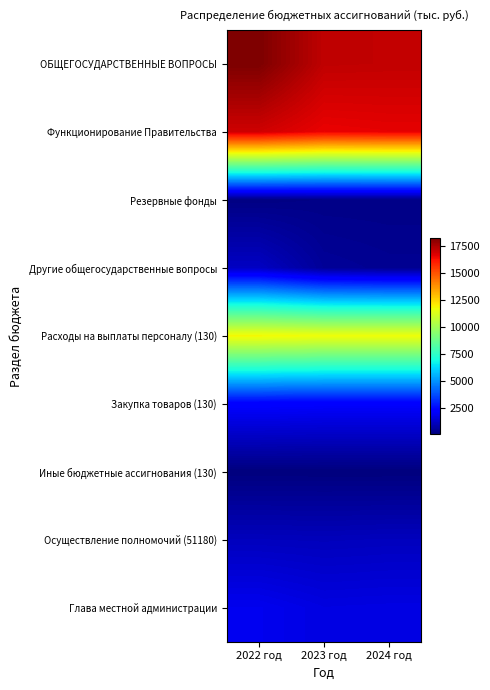

Reading right to left, what are all the values shown in this chart?

ОБЩЕГОСУДАРСТВЕННЫЕ ВОПРОСЫ: 2024 год=17191.6	2023 год=17226.1	2022 год=18267.7
Функционирование Правительства: 2024 год=16621.6	2023 год=16556.1	2022 год=16982.0
Резервные фонды: 2024 год=200.0	2023 год=200.0	2022 год=145.2
Другие общегосударственные вопросы: 2024 год=370.0	2023 год=470.0	2022 год=1140.5
Расходы на выплаты персоналу (130): 2024 год=11715.8	2023 год=11715.8	2022 год=11839.4
Закупка товаров (130): 2024 год=2115.6	2023 год=2115.6	2022 год=2167.3
Иные бюджетные ассигнования (130): 2024 год=49.8	2023 год=51.2	2022 год=54.0
Осуществление полномочий (51180): 2024 год=1064.0	2023 год=1027.1	2022 год=1055.1
Глава местной администрации: 2024 год=1653.8	2023 год=1623.8	2022 год=1843.4